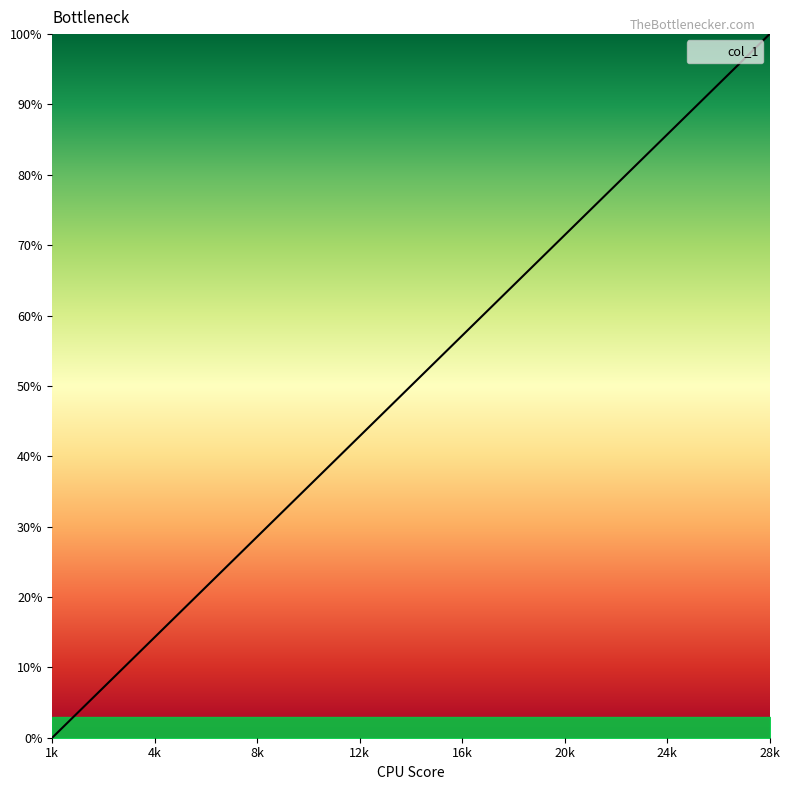

How many categories are shown in the chart?

28